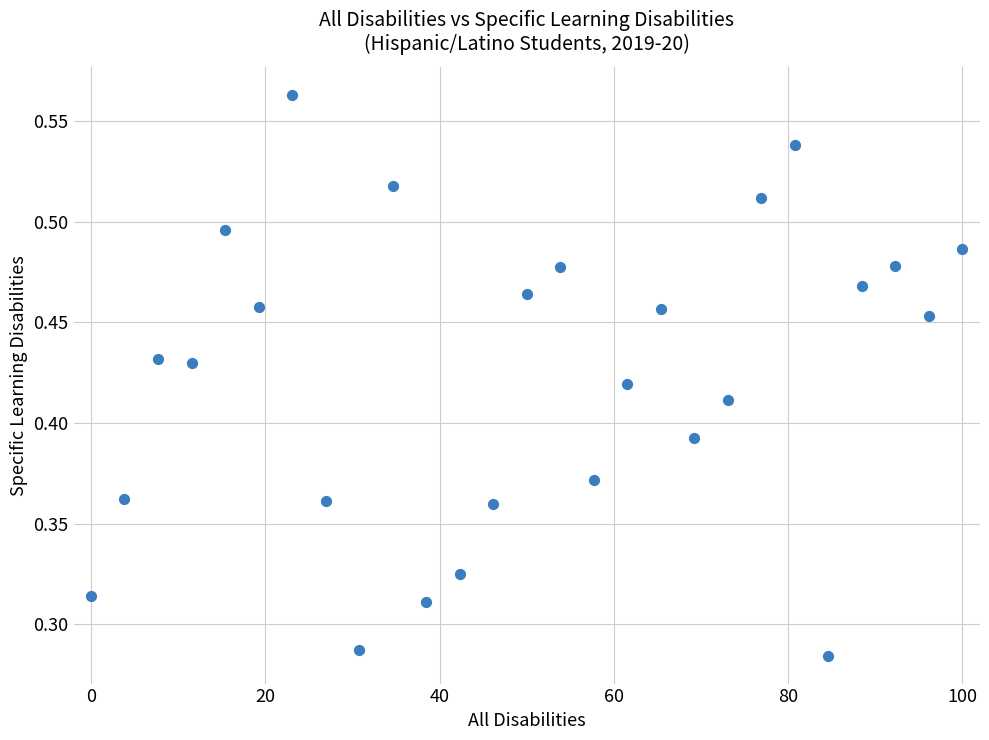

What is the range of X values (max minus min)?

100.0